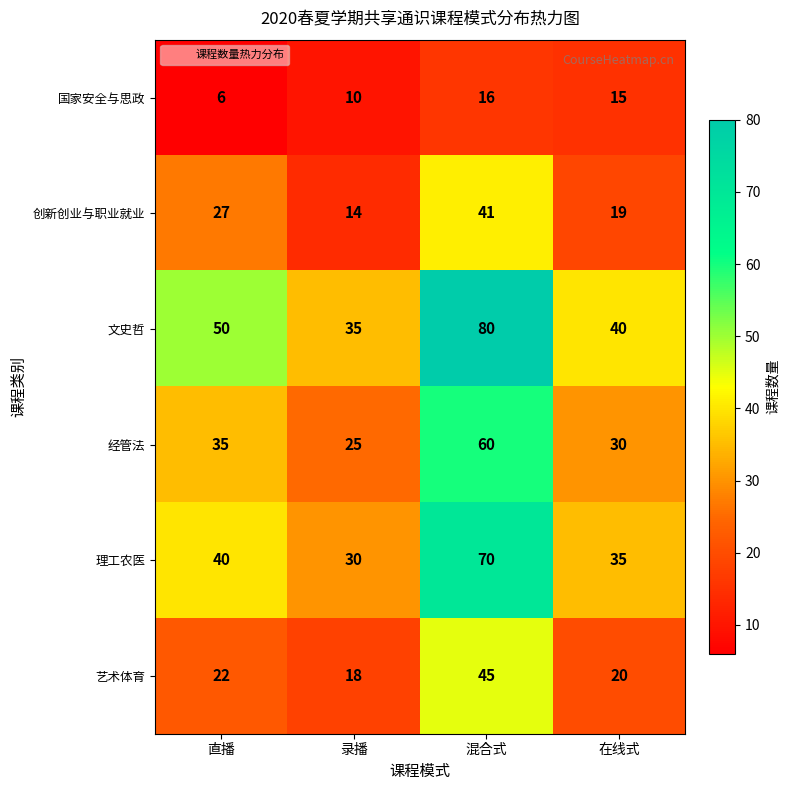

What is the difference between the second highest and minimum values in the 文史哲 series?

15